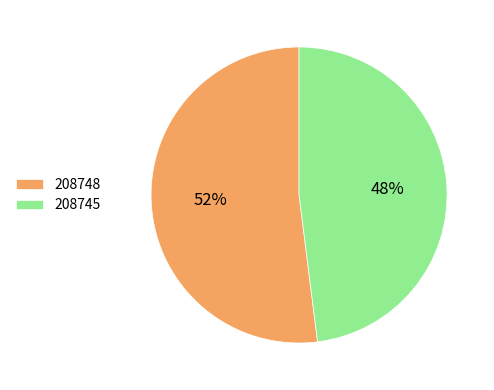

How many slices are in this pie chart?

2